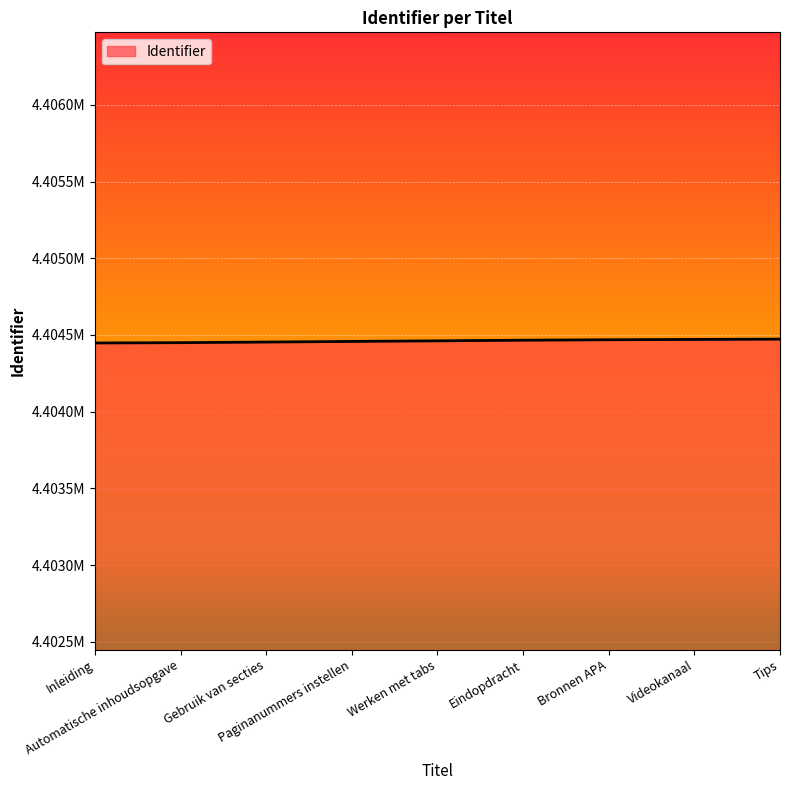

Does the chart have visible grid lines?

Yes